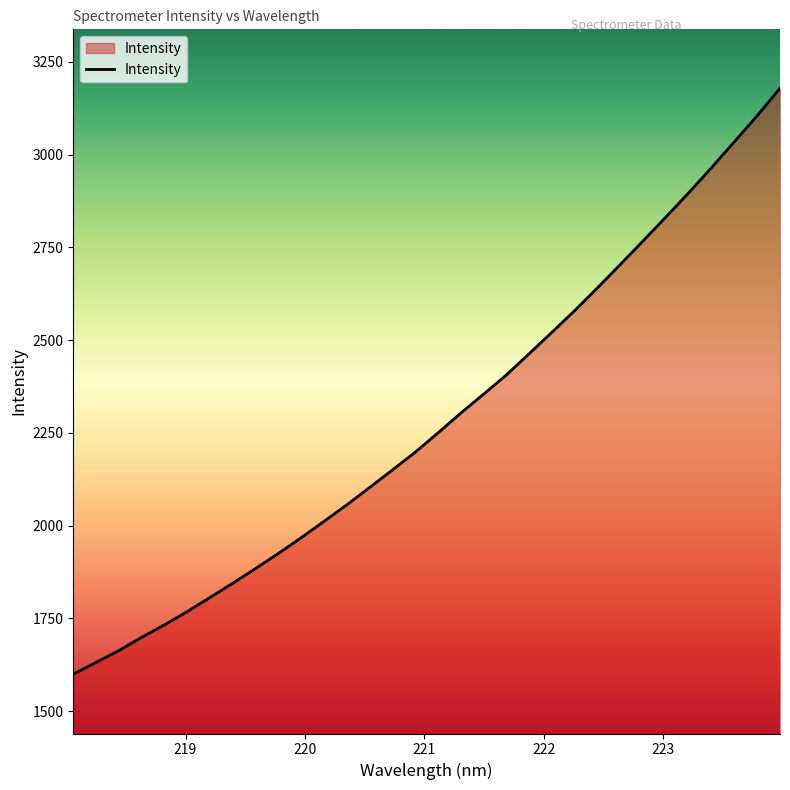

What is the difference between the maximum and minimum values?

1579.1